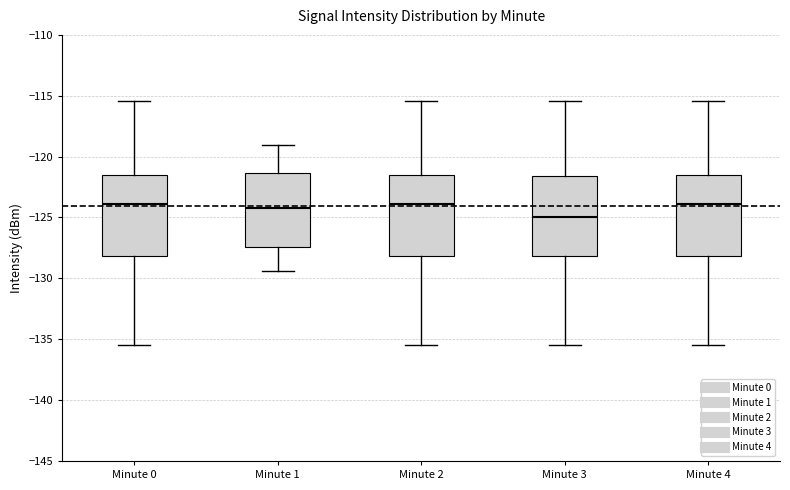

Reading left to right, read every box against the y-axis: the position of its median line, the range the box covers, and the ends of its whiskers. The values are not printed on the chart, so give them approximately, as read against the axis.

Minute 0: median -124.0, box -128.0 to -121.5, whiskers -135.5 to -115.5
Minute 1: median -124.0, box -127.5 to -121.5, whiskers -129.5 to -119.0
Minute 2: median -124.0, box -128.0 to -121.5, whiskers -135.5 to -115.5
Minute 3: median -125.0, box -128.0 to -121.5, whiskers -135.5 to -115.5
Minute 4: median -124.0, box -128.0 to -121.5, whiskers -135.5 to -115.5